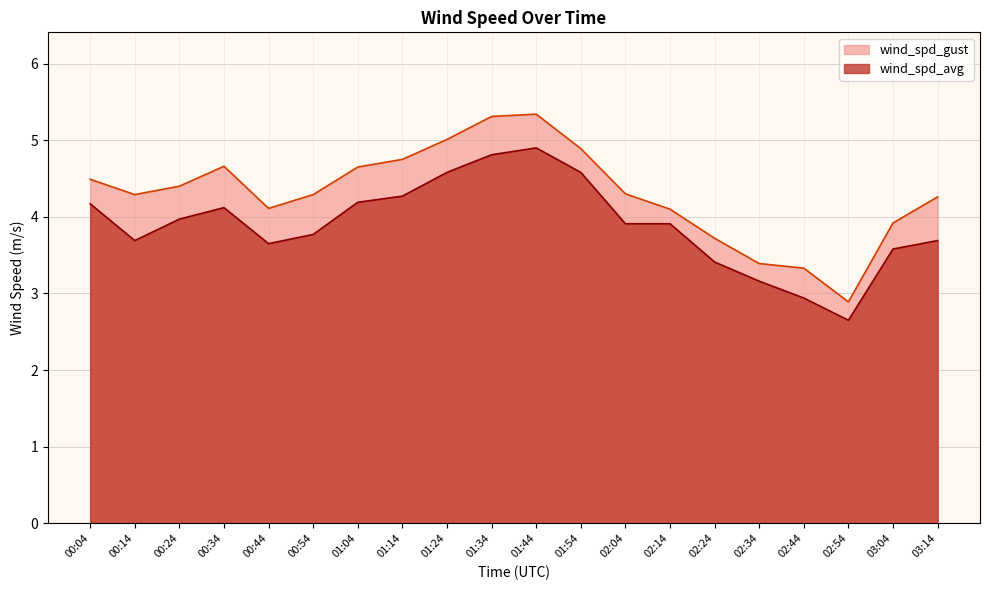

True or false: wind_spd_avg and wind_spd_gust intersect in this chart.

False